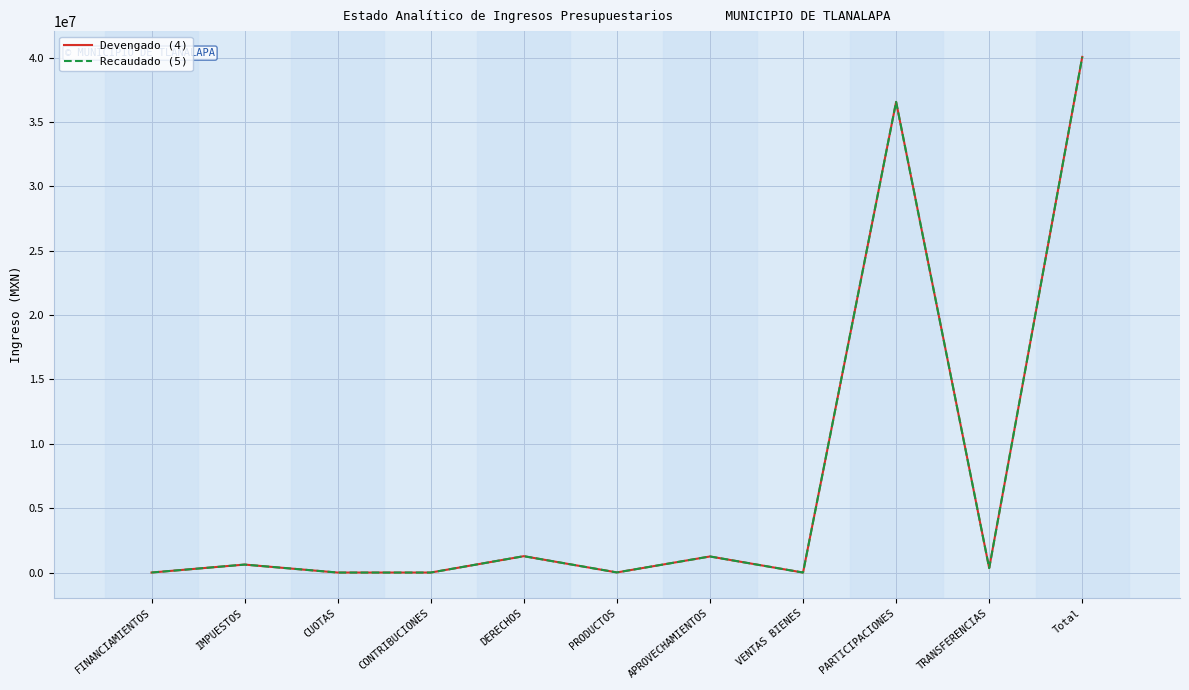

True or false: Devengado (4) and Recaudado (5) intersect in this chart.

False